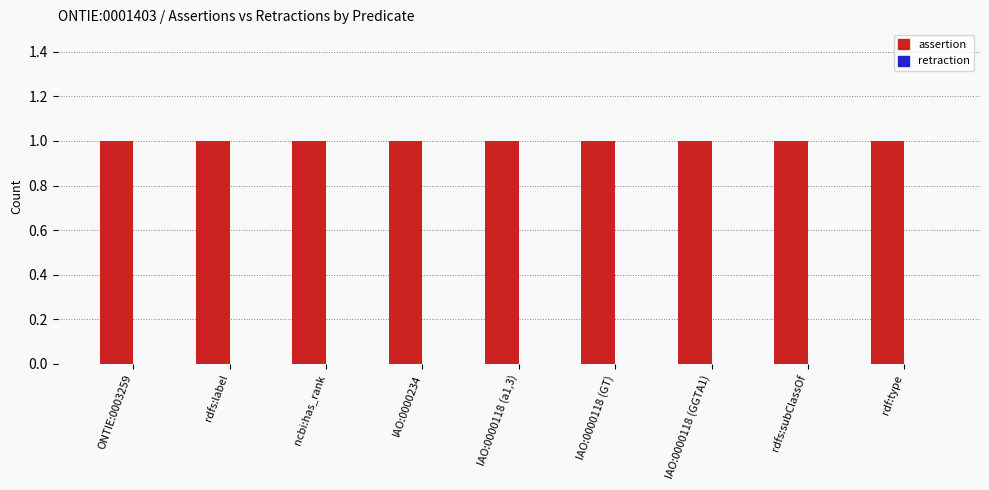

What are all the series names shown in the legend?

assertion, retraction